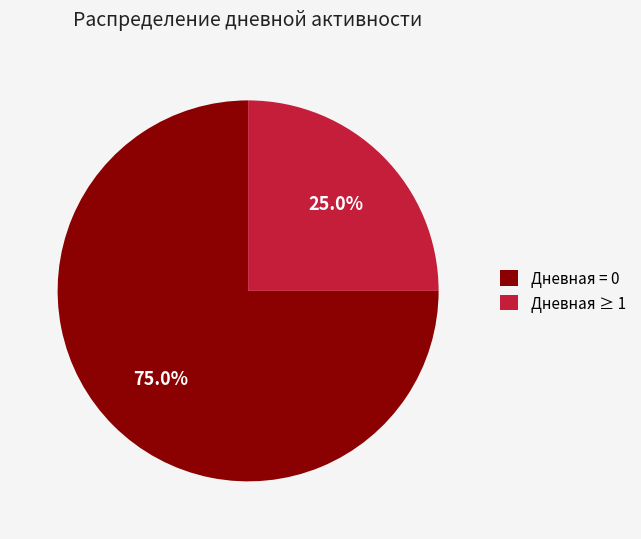

Which has a higher value, Дневная ≥ 1 or Дневная = 0?

Дневная = 0